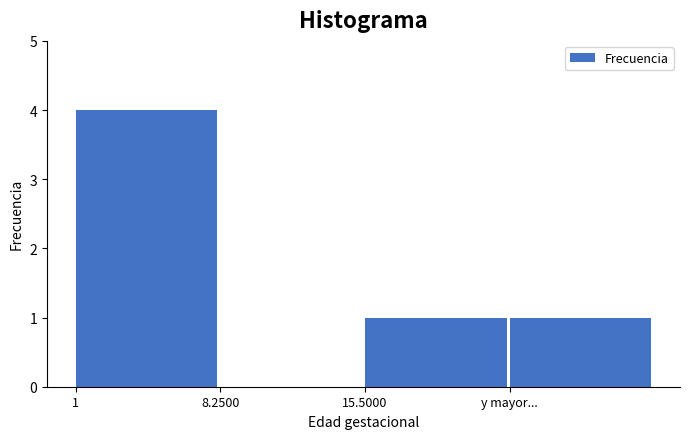

Reading right to left, list all the values displayed in this chart.

y mayor...=1	15.5000=1	8.2500=0	1=4